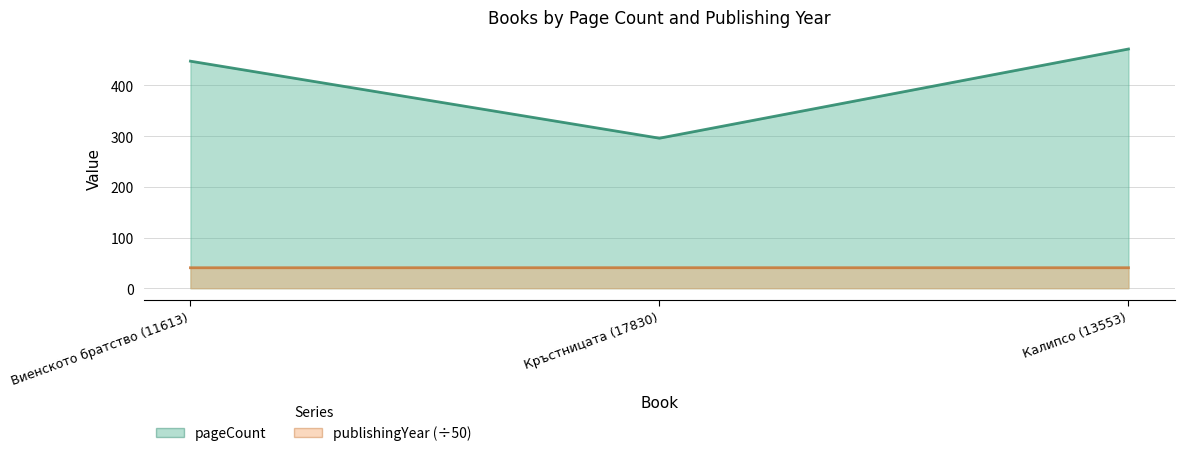

Reading left to right, what are all the values shown in this chart?

pageCount: 448.0	296.0	472.0
publishingYear: 40.3	40.4	40.4